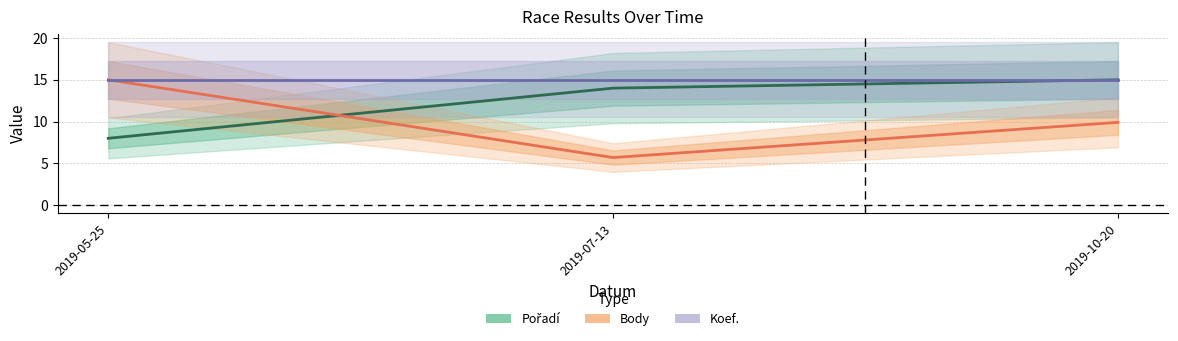

What is the label of the 2nd point from the left?

2019-07-13